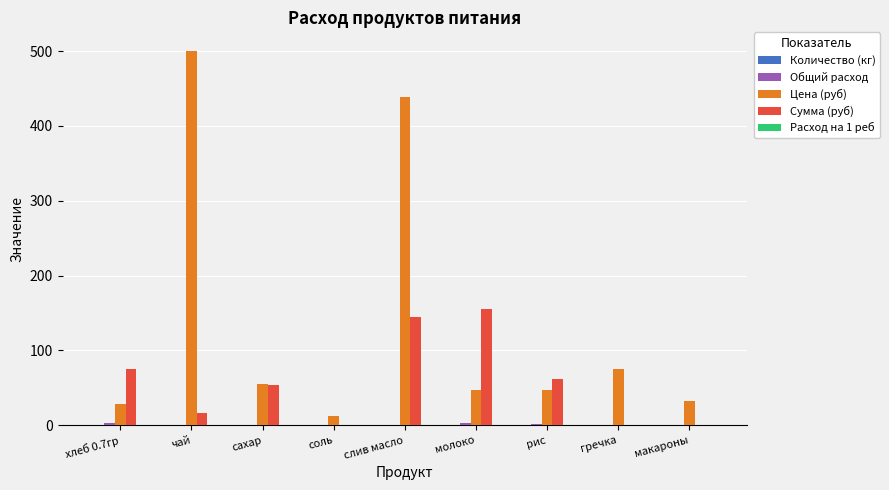

What is the highest value of the Сумма (руб) series?

155.1